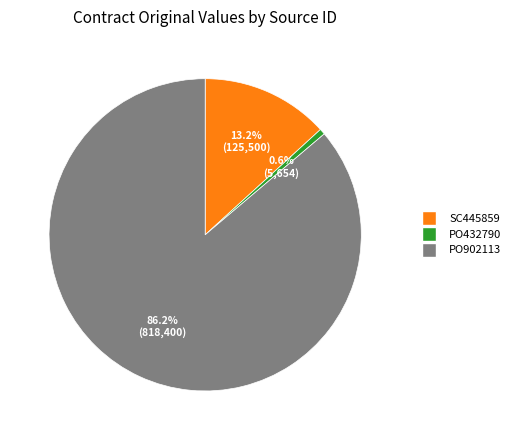

How many segments does this pie chart have?

3